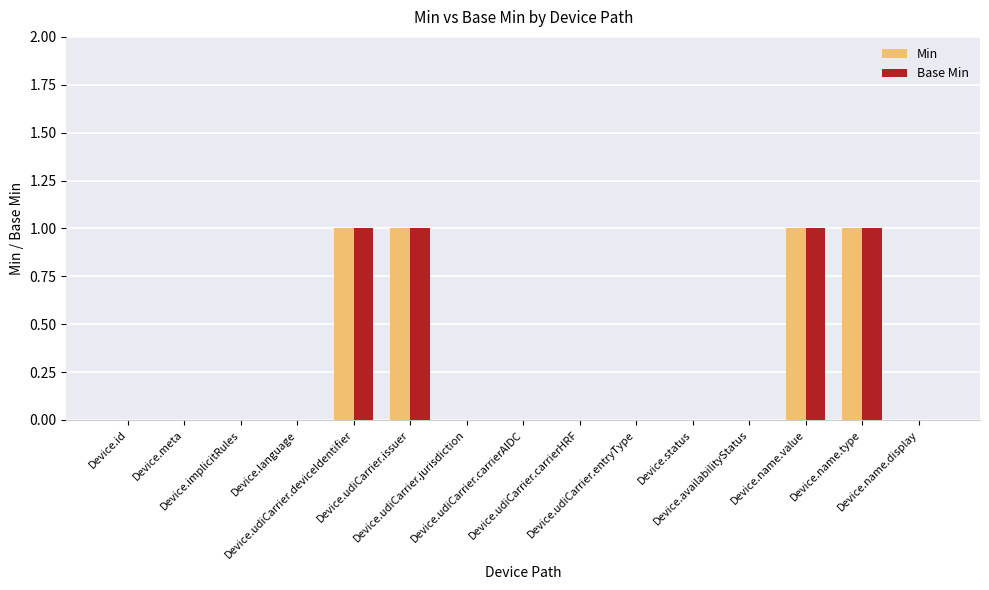

What is the sum of all Min values?

4